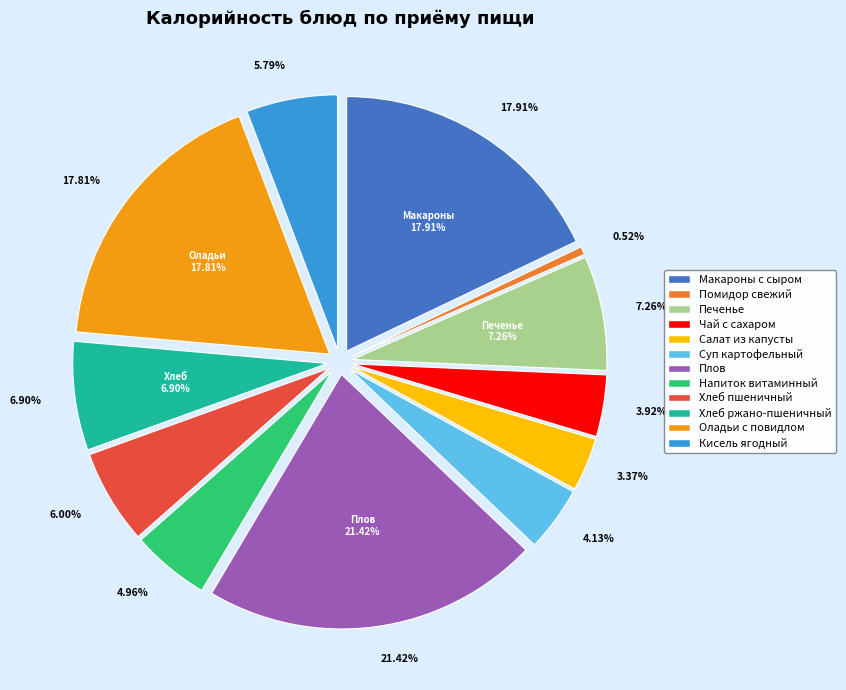

To the nearest percent, what percentage of the pie is Хлеб пшеничный?

6%